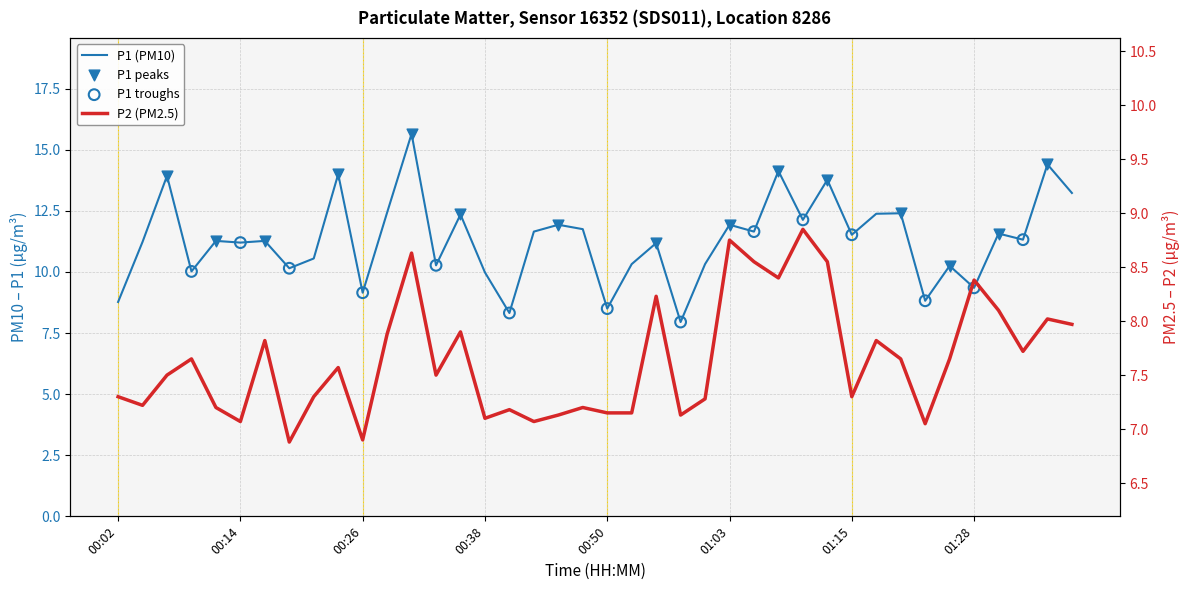

At which category is the sum across all series the highest?

00:31